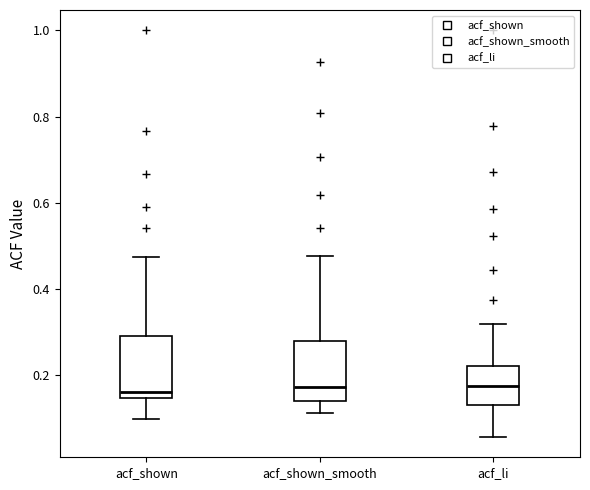

Reading left to right, transcribe this box plot: for each box, give where its median line is, the range the box spans, and where its two whiskers end, as read against the y-axis. The values are not printed on the chart, so give them approximately, as read against the axis.

acf_shown: median 0.16, box 0.14 to 0.30, whiskers 0.10 to 0.48
acf_shown_smooth: median 0.18, box 0.14 to 0.28, whiskers 0.12 to 0.48
acf_li: median 0.18, box 0.14 to 0.22, whiskers 0.06 to 0.32